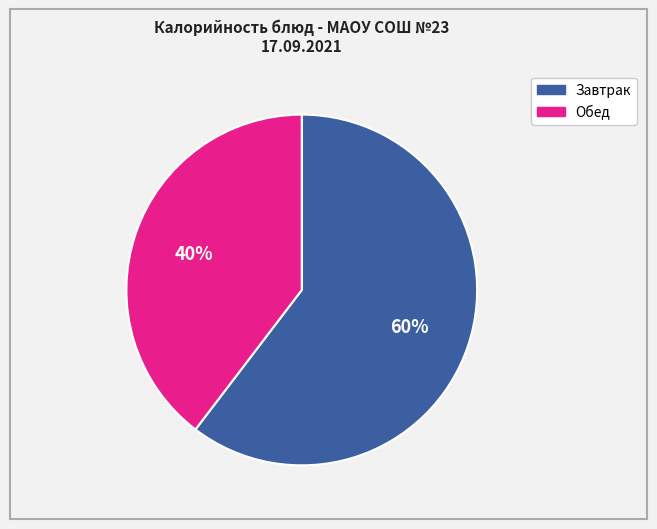

To the nearest percent, what is the average slice percentage?

50%